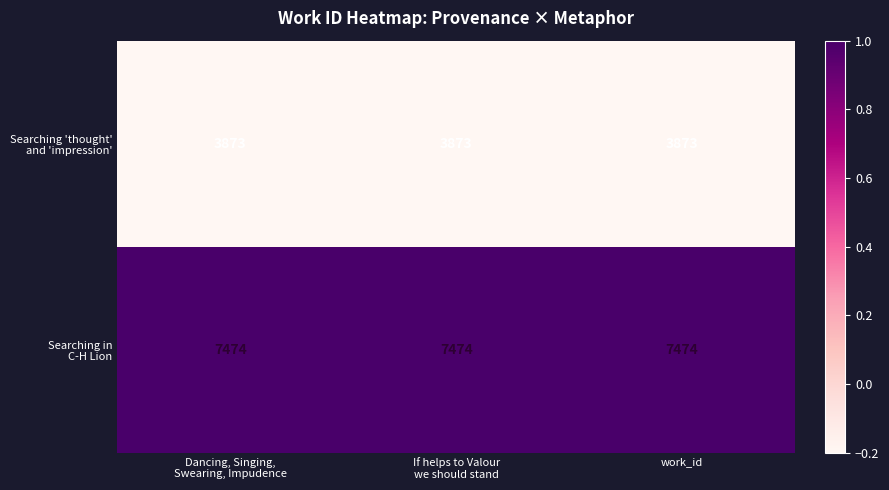

What is the maximum value shown in the chart?

7474